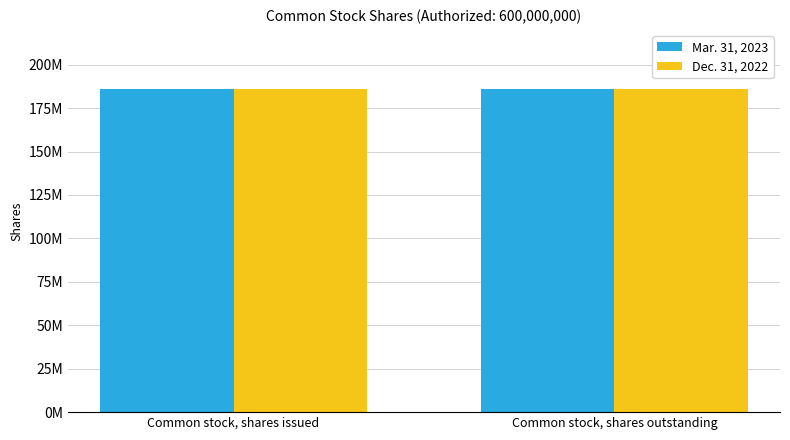

What is the label of the 2nd bar from the right?

Common stock, shares issued